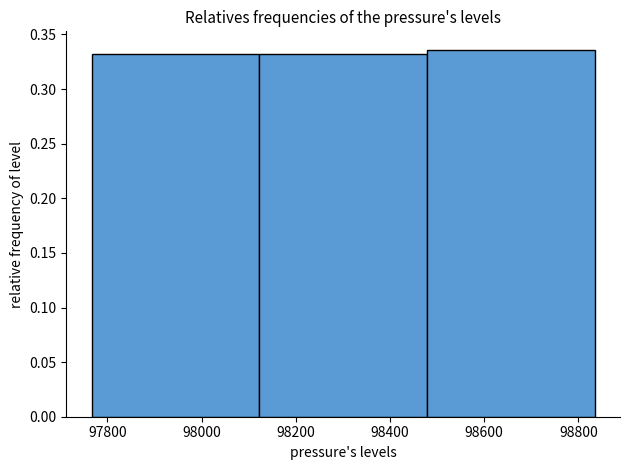

How tall is the bar that spans 98120 to 98480 on the x-axis? Neither the bar edges nor the heights are printed on the chart, so give them approximately, as read against the axes.

0.330